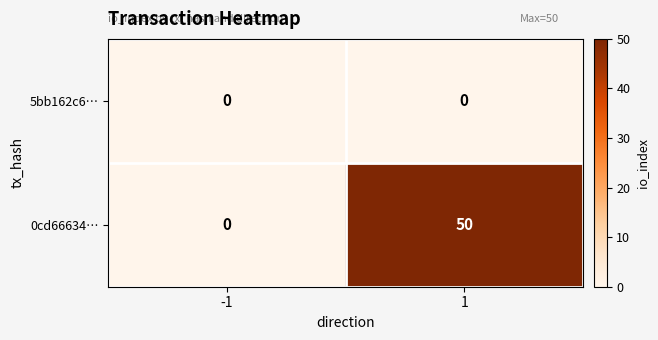

What is the greatest value displayed?

50